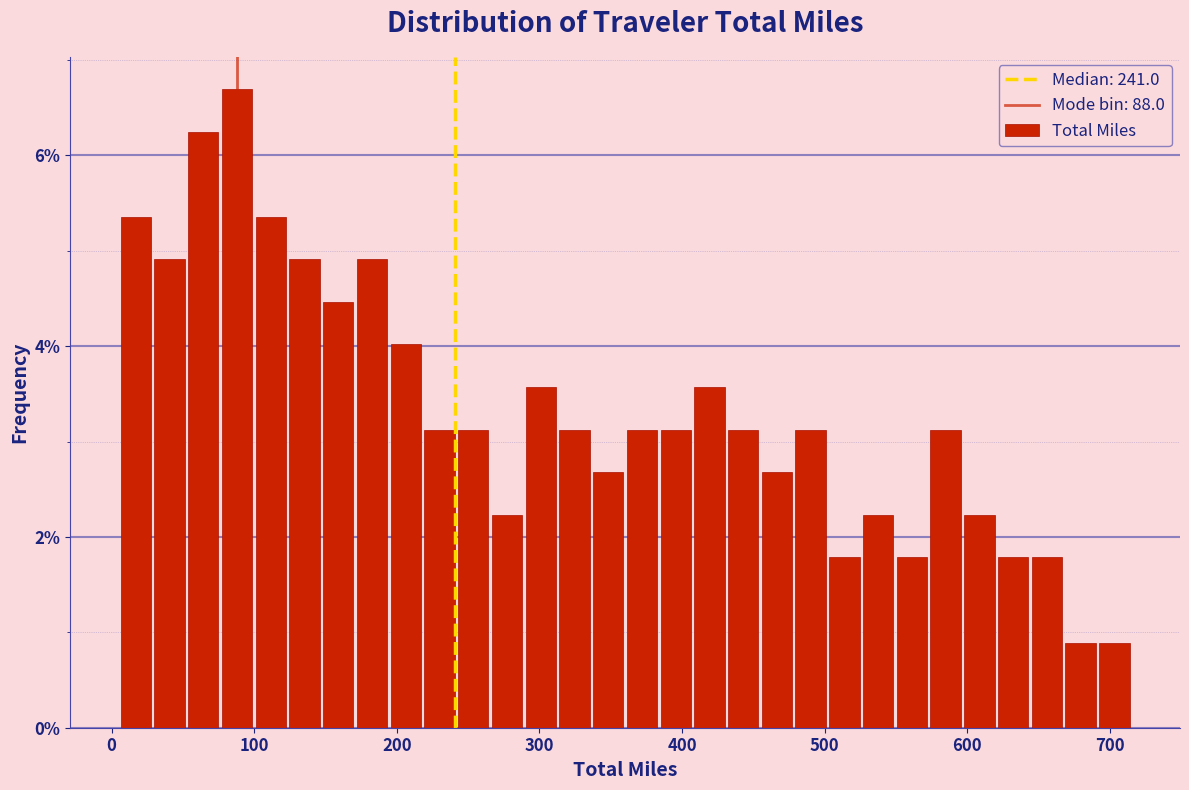

Read against the x-axis, roughly where is the centre of the tallest bar?

90